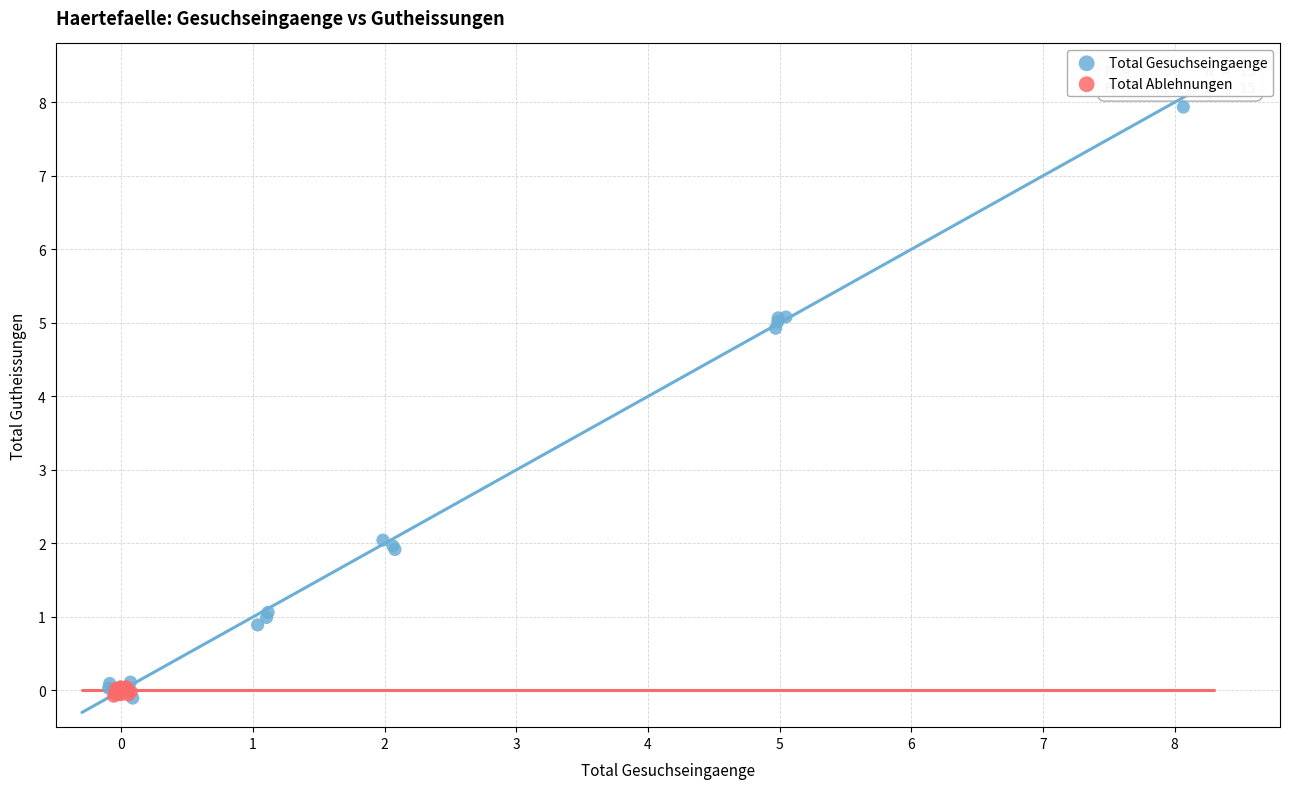

Which series has the largest Y range (max minus min)?

Total Gesuchseingaenge